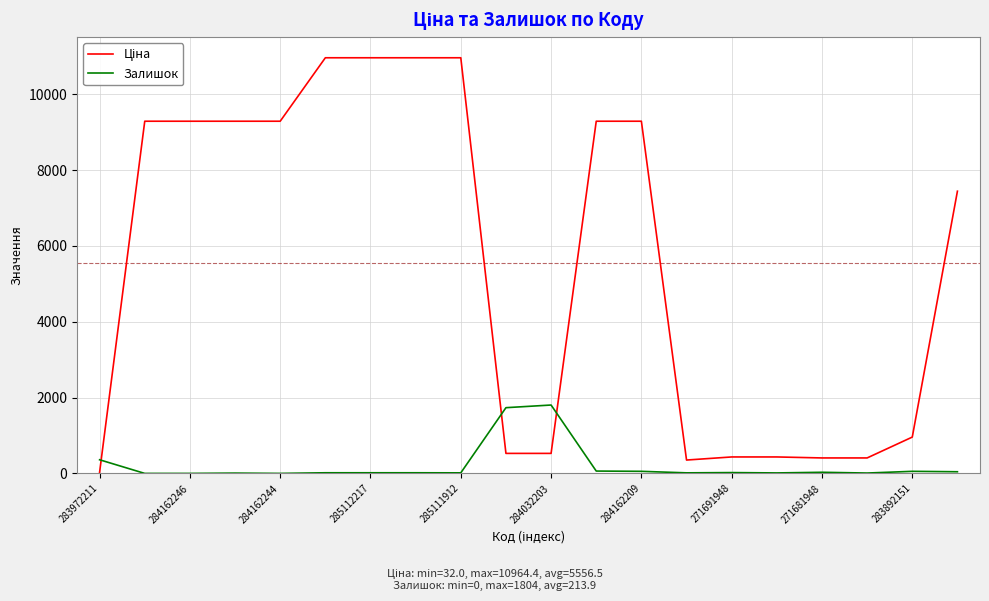

What is the maximum value shown in the chart?

10964.4